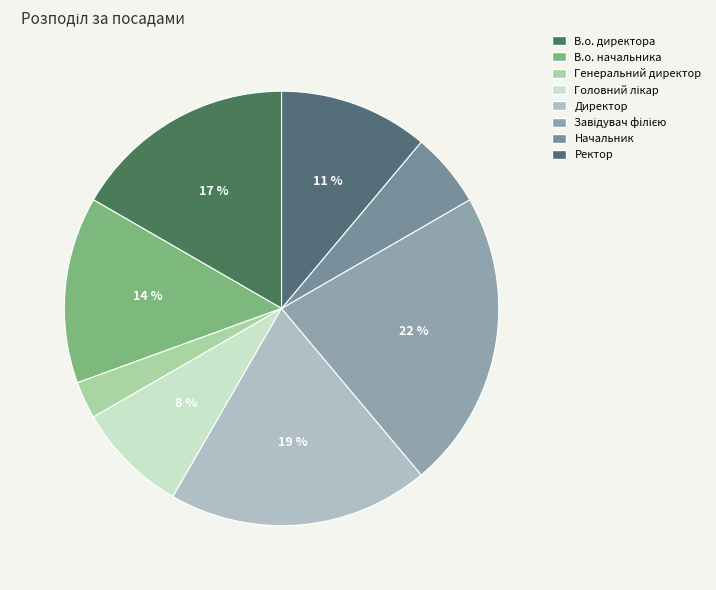

True or false: Директор accounts for 8% of the total.

False